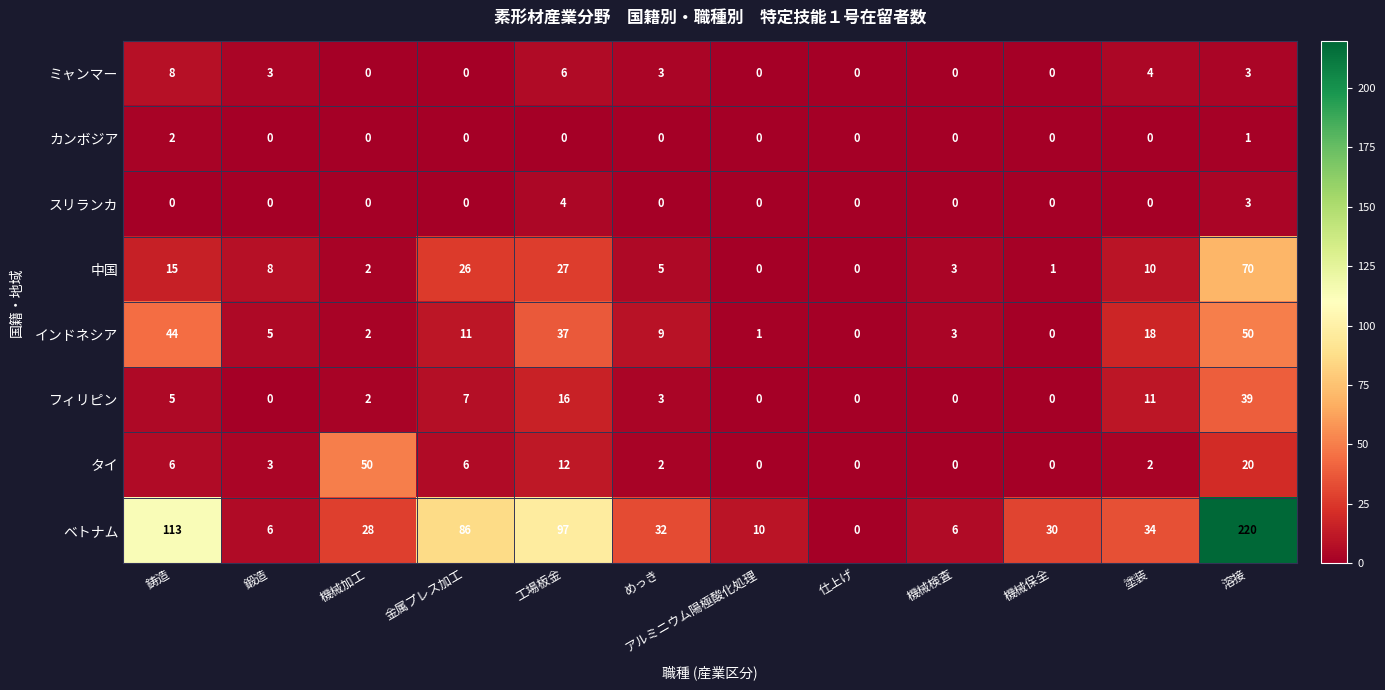

What is the greatest value displayed?

220